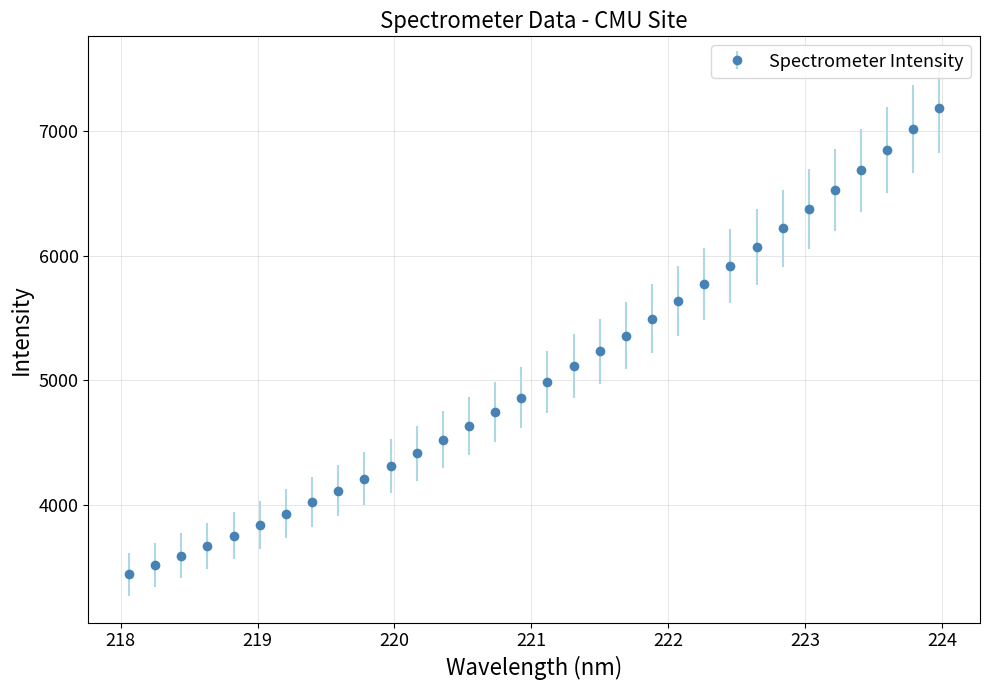

What is the difference between the second highest and minimum values?

3570.4